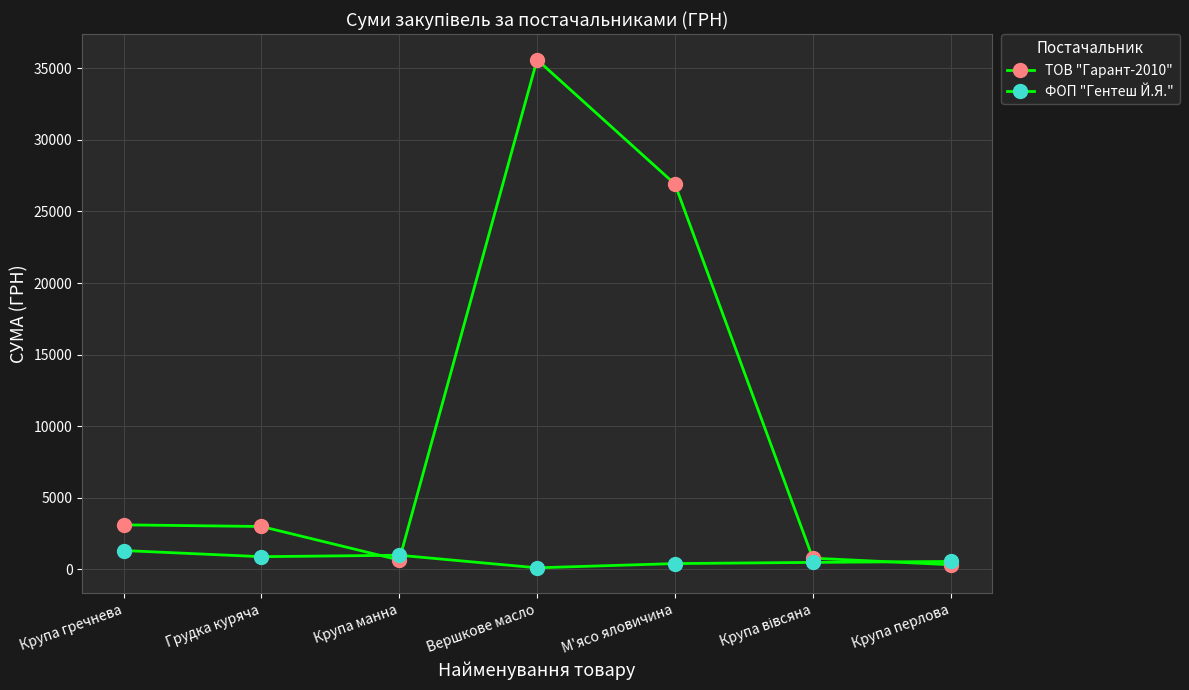

Rank the series by their average value, from highest to lowest.

ТОВ "Гарант-2010", ФОП "Гентеш Й.Я."